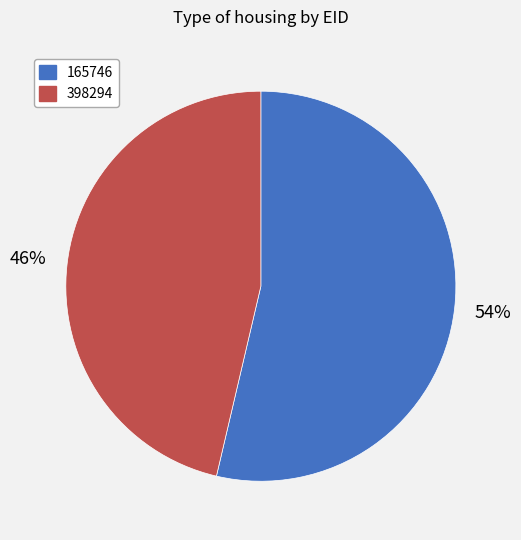

Is the sum of 398294 and 165746 greater than half?

Yes